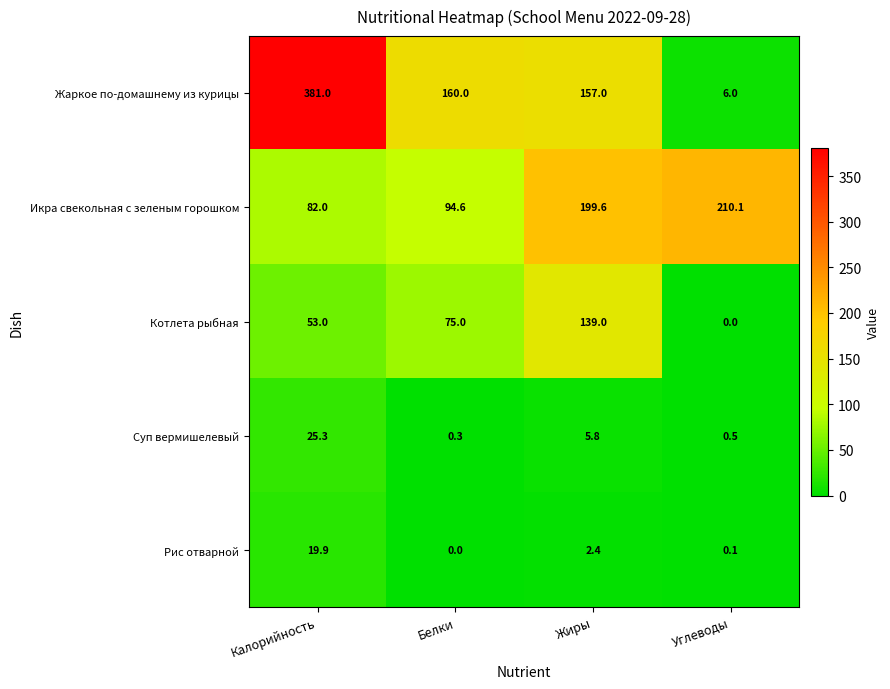

At Углеводы, list the series in order from largest to smallest.

Икра свекольная с зеленым горошком, Жаркое по-домашнему из курицы, Суп вермишелевый, Рис отварной, Котлета рыбная